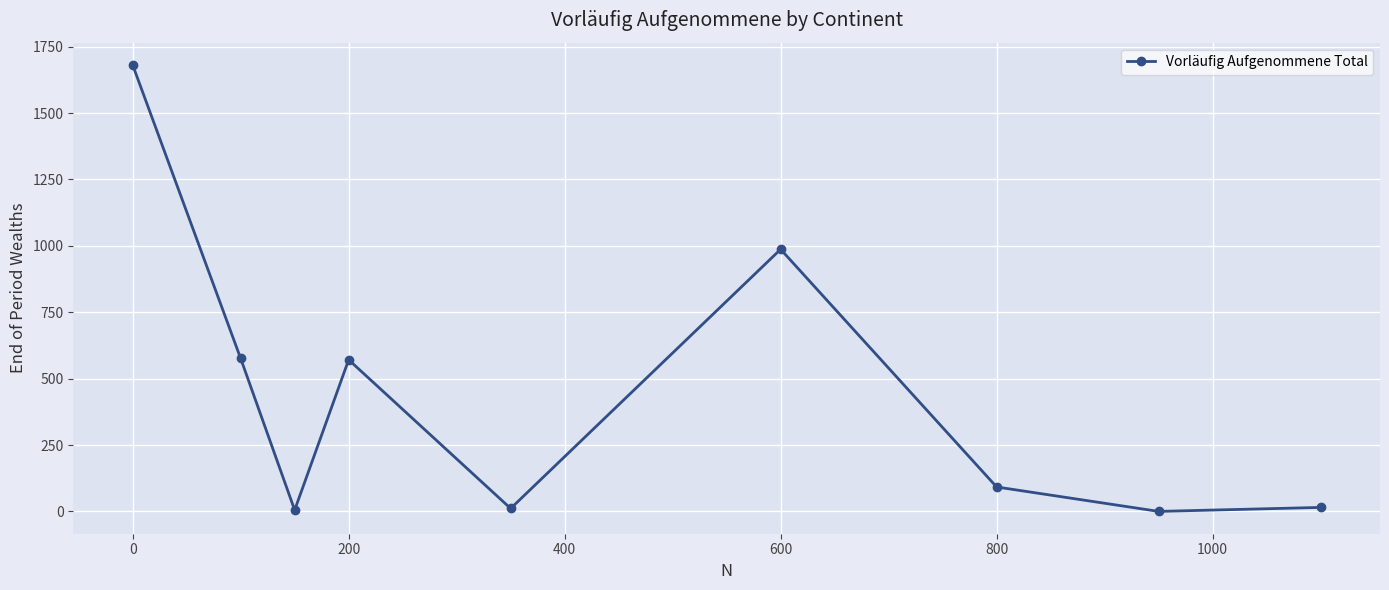

How many interior local peaks (higher than both neighbors) does the data have?

2